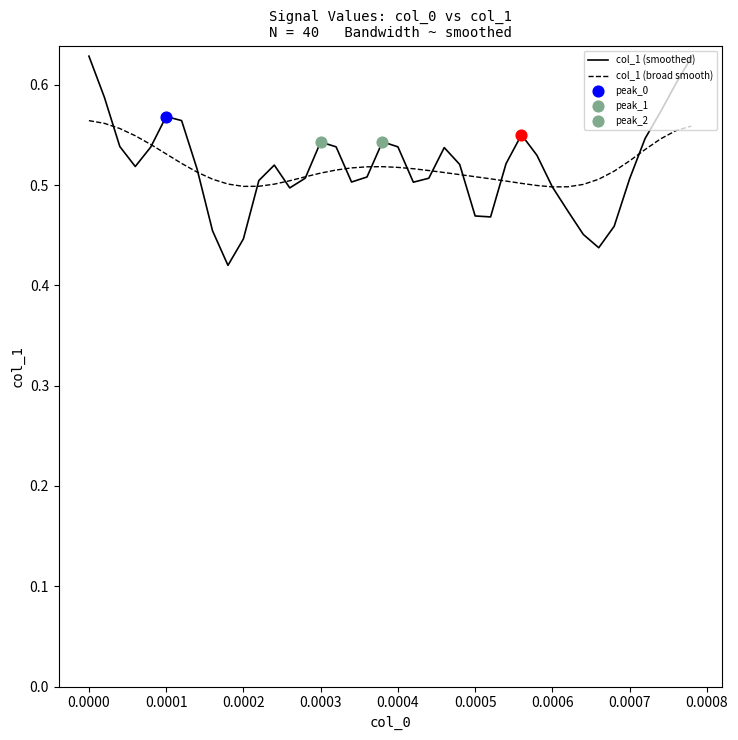

Which series has the widest spread of values?

col_1 (smoothed)